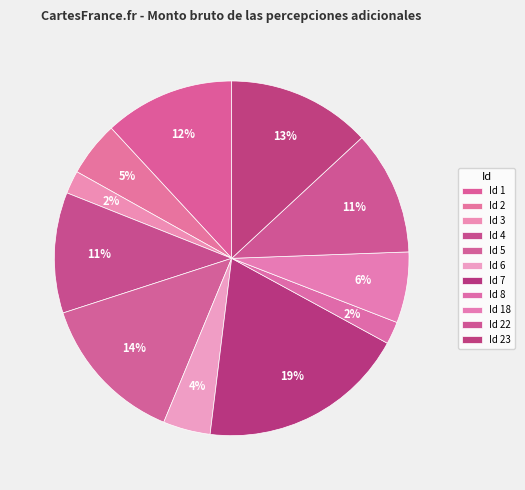

Approximately how many times larger is the value at Id 22 compared to Id 7?

0.6